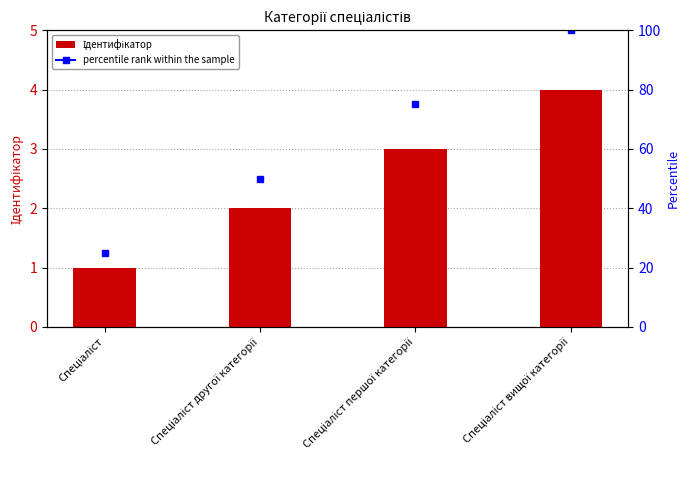

How many data points are less than 3?

2